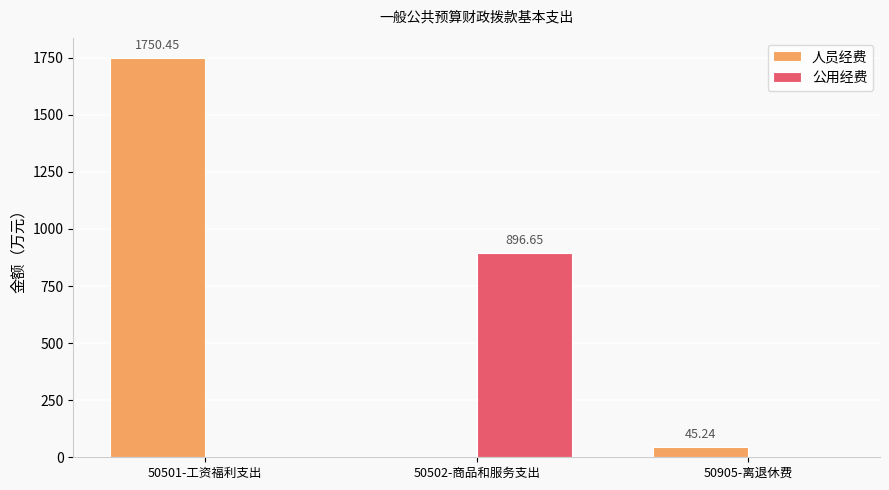

What is the approximate value of 公用经费 at 50502-商品和服务支出?

896.6